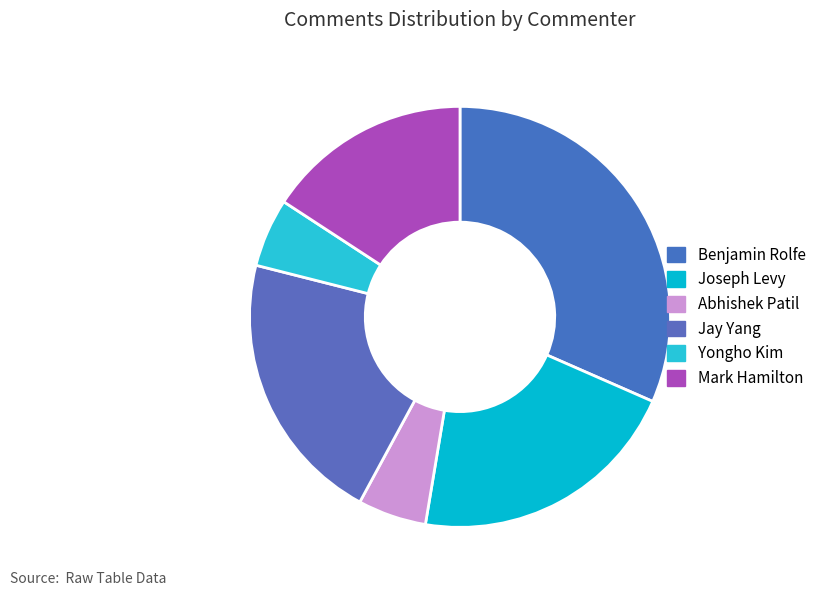

To the nearest percent, what percentage of the pie is Benjamin Rolfe?

32%